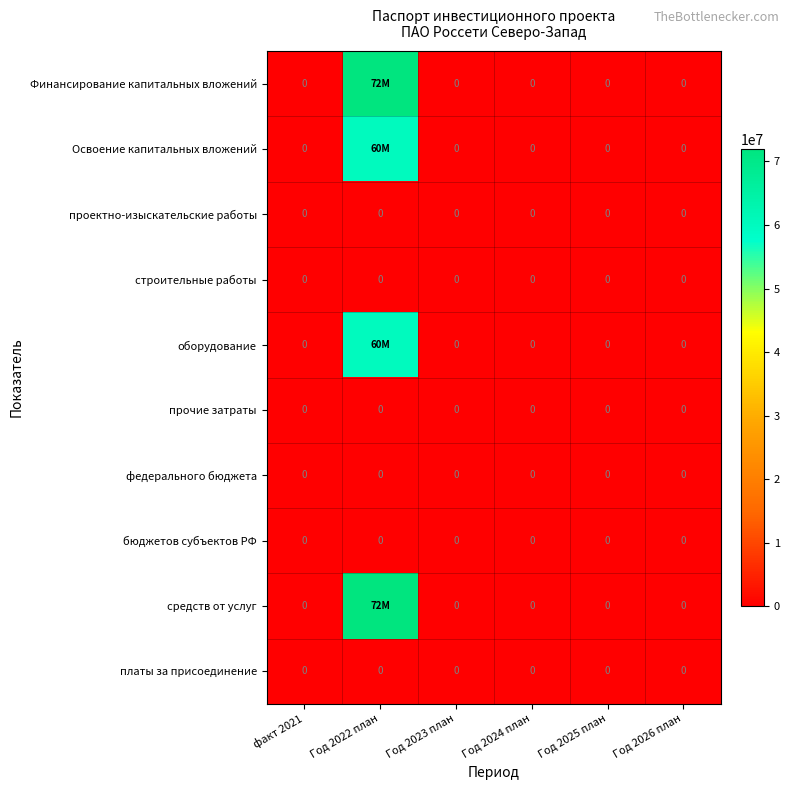

Which series has the largest total across all categories?

Финансирование капитальных вложений